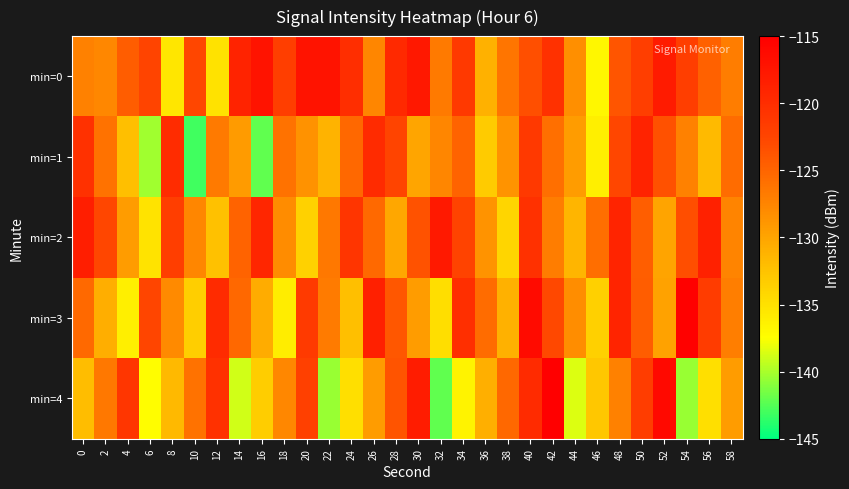

Reading right to left, what are all the values shown in this chart?

min=0: 58=-126.9	56=-124.8	54=-121.9	52=-118.0	50=-121.9	48=-123.9	46=-136.8	44=-128.3	42=-120.5	40=-123.4	38=-126.3	36=-131.0	34=-121.3	32=-126.7	30=-117.7	28=-119.5	26=-127.6	24=-120.1	22=-117.1	20=-117.2	18=-121.8	16=-117.2	14=-118.9	12=-135.1	10=-122.7	8=-135.5	6=-122.4	4=-124.5	2=-127.8	0=-127.3
min=1: 58=-125.6	56=-131.8	54=-127.2	52=-123.5	50=-118.9	48=-122.7	46=-136.1	44=-129.4	42=-125.8	40=-121.3	38=-128.7	36=-133.2	34=-124.9	32=-127.6	30=-130.1	28=-122.4	26=-119.8	24=-125.3	22=-131.2	20=-128.5	18=-126.0	16=-142.1	14=-129.2	12=-126.7	10=-143.1	8=-119.9	6=-140.3	4=-132.2	2=-126.1	0=-120.4
min=2: 58=-127.5	56=-118.7	54=-123.3	52=-129.9	50=-124.5	48=-119.1	46=-125.7	44=-131.3	42=-126.9	40=-120.5	38=-134.1	36=-128.7	34=-122.3	32=-117.9	30=-123.6	28=-130.2	26=-125.4	24=-120.8	22=-126.5	20=-133.7	18=-128.1	16=-119.3	14=-124.9	12=-132.4	10=-127.6	8=-121.8	6=-135.2	4=-129.4	2=-122.7	0=-118.3
min=3: 58=-127.0	56=-121.6	54=-115.2	52=-129.8	50=-124.4	48=-119.0	46=-133.6	44=-128.2	42=-122.8	40=-116.4	38=-131.0	36=-125.6	34=-120.2	32=-134.8	30=-129.4	28=-124.0	26=-118.6	24=-132.2	22=-126.8	20=-121.4	18=-136.0	16=-130.6	14=-125.2	12=-119.8	10=-133.4	8=-128.0	6=-122.6	4=-136.2	2=-130.8	0=-125.4
min=4: 58=-129.3	56=-134.9	54=-140.5	52=-116.1	50=-121.7	48=-127.3	46=-132.9	44=-138.5	42=-114.1	40=-119.7	38=-125.3	36=-130.9	34=-136.5	32=-142.1	30=-118.1	28=-123.7	26=-129.3	24=-134.9	22=-140.5	20=-122.1	18=-127.7	16=-133.3	14=-138.9	12=-120.5	10=-126.1	8=-131.7	6=-137.3	4=-120.9	2=-126.5	0=-132.1